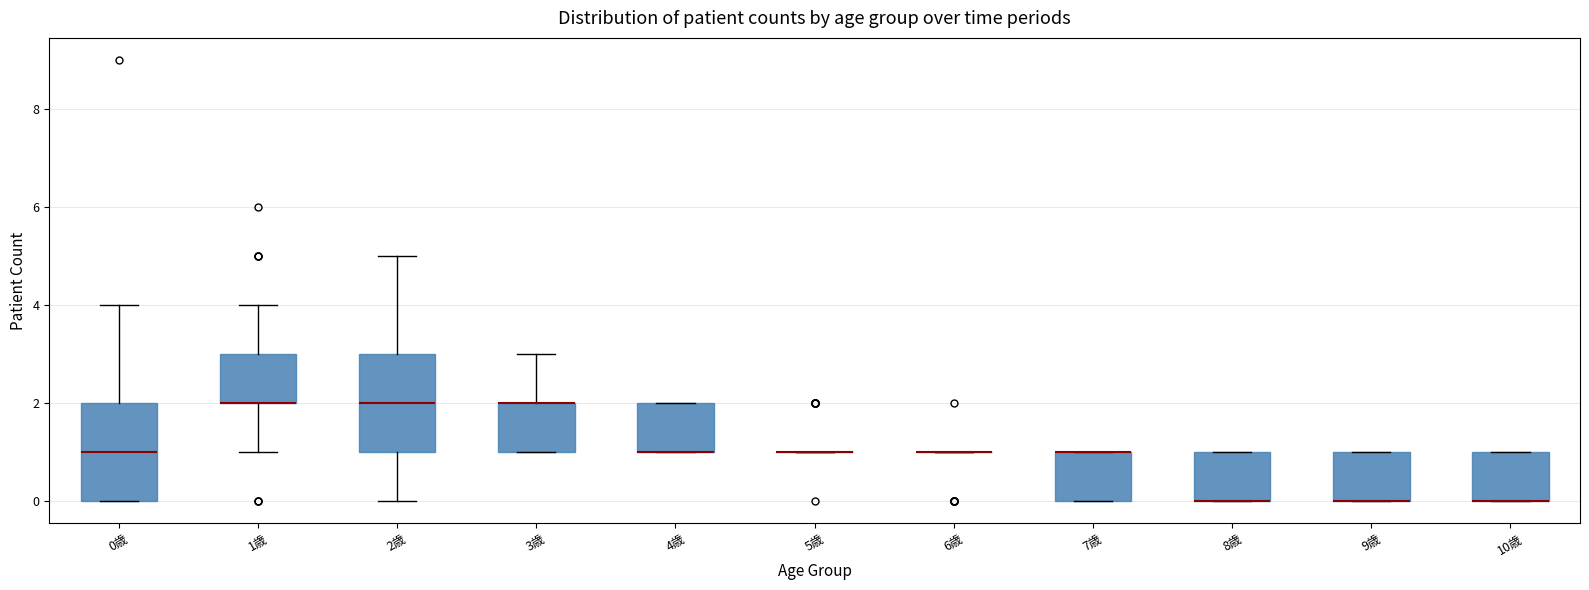

Where is the lower edge of the box for 9歳 on the y-axis? The values are not printed on the chart, so give them approximately, as read against the axis.

0